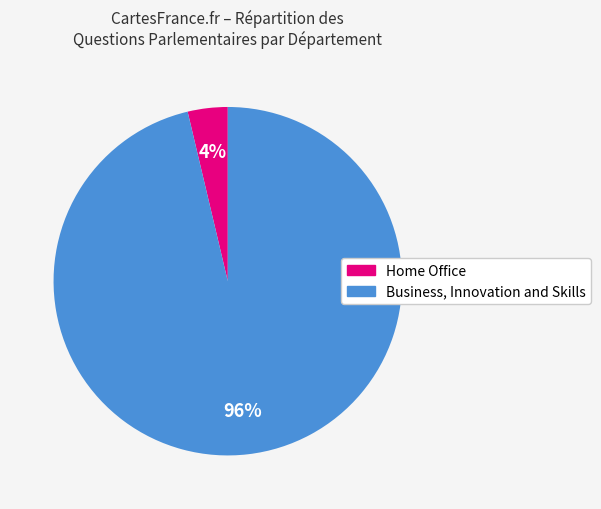

Is Home Office the majority of the pie?

No